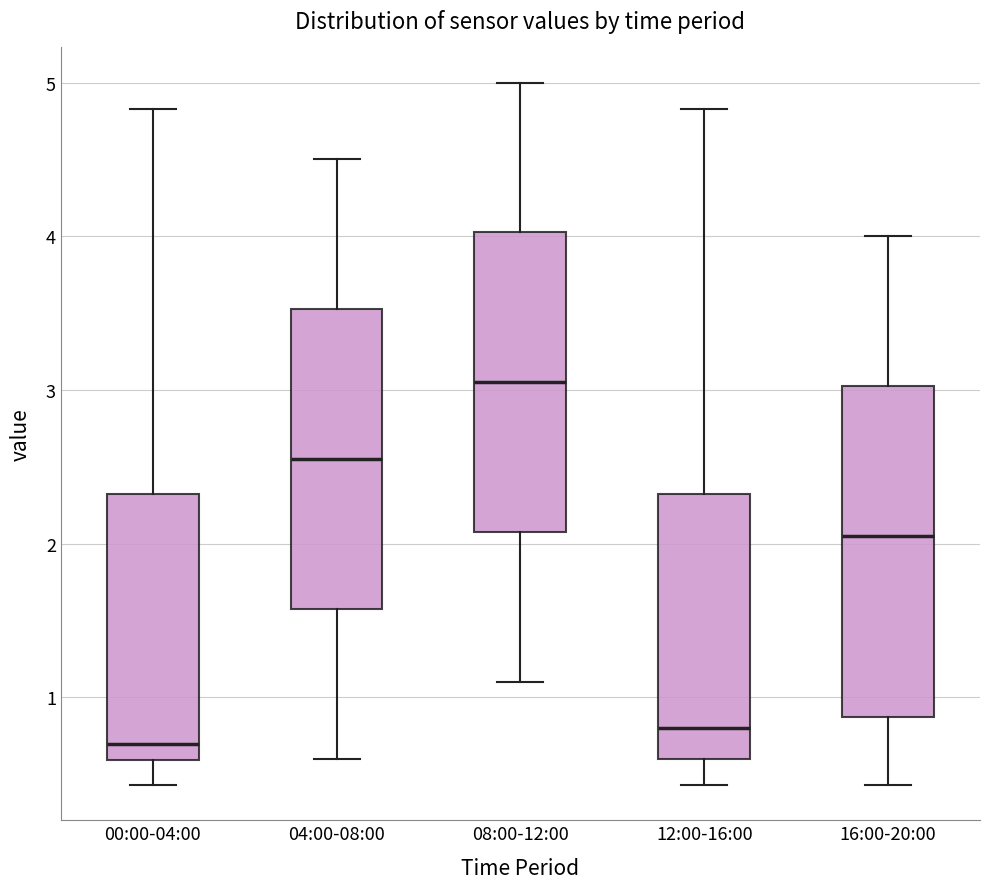

Reading left to right, read every box against the y-axis: the position of its median line, the range the box covers, and the ends of its whiskers. The values are not printed on the chart, so give them approximately, as read against the axis.

00:00-04:00: median 0.7, box 0.6 to 2.3, whiskers 0.4 to 4.8
04:00-08:00: median 2.6, box 1.6 to 3.5, whiskers 0.6 to 4.5
08:00-12:00: median 3.1, box 2.1 to 4.0, whiskers 1.1 to 5.0
12:00-16:00: median 0.8, box 0.6 to 2.3, whiskers 0.4 to 4.8
16:00-20:00: median 2.1, box 0.9 to 3.0, whiskers 0.4 to 4.0